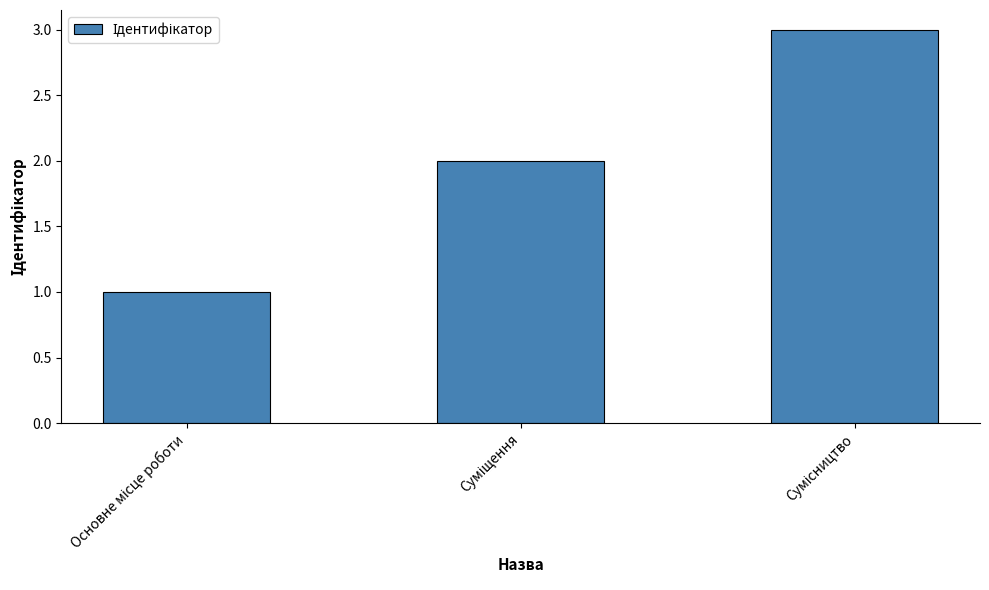

How many data points are less than 2?

1